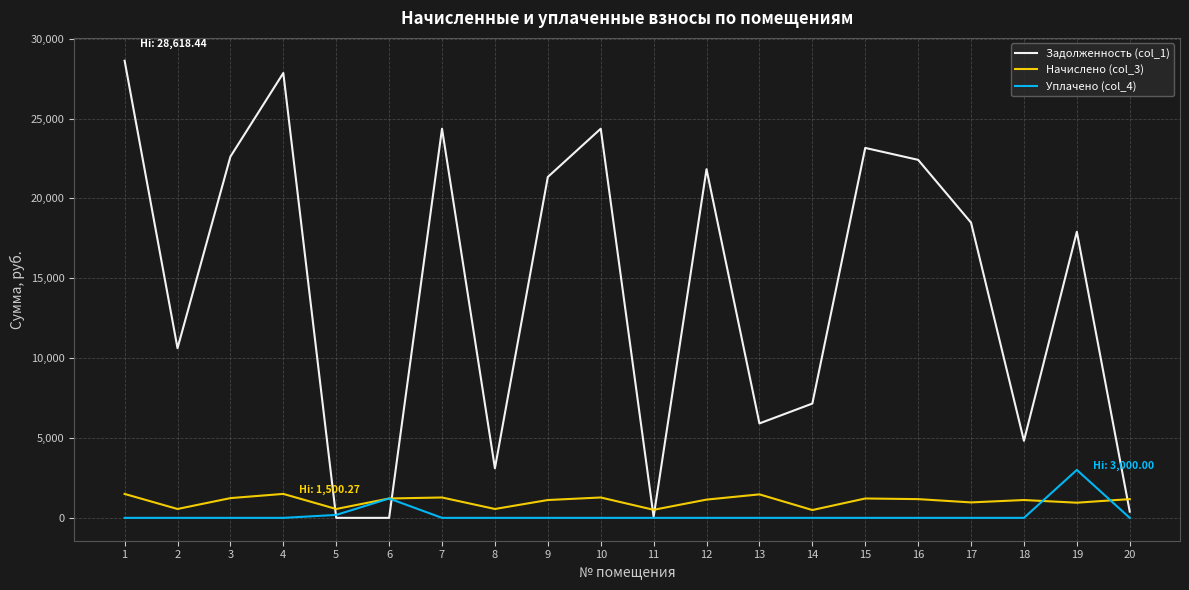

Where is the first local minimum for Задолженность (col_1)?

2